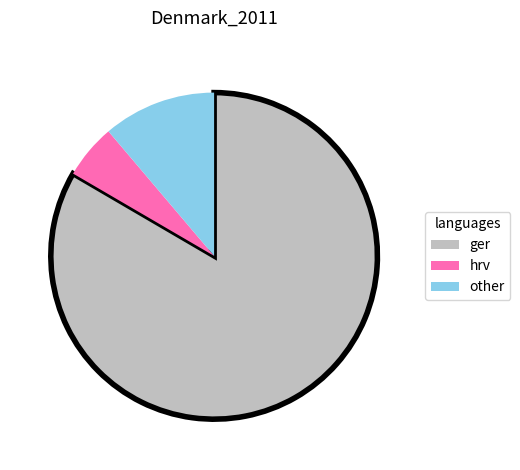

Rank the categories by value from lowest to highest.

hrv, other, ger